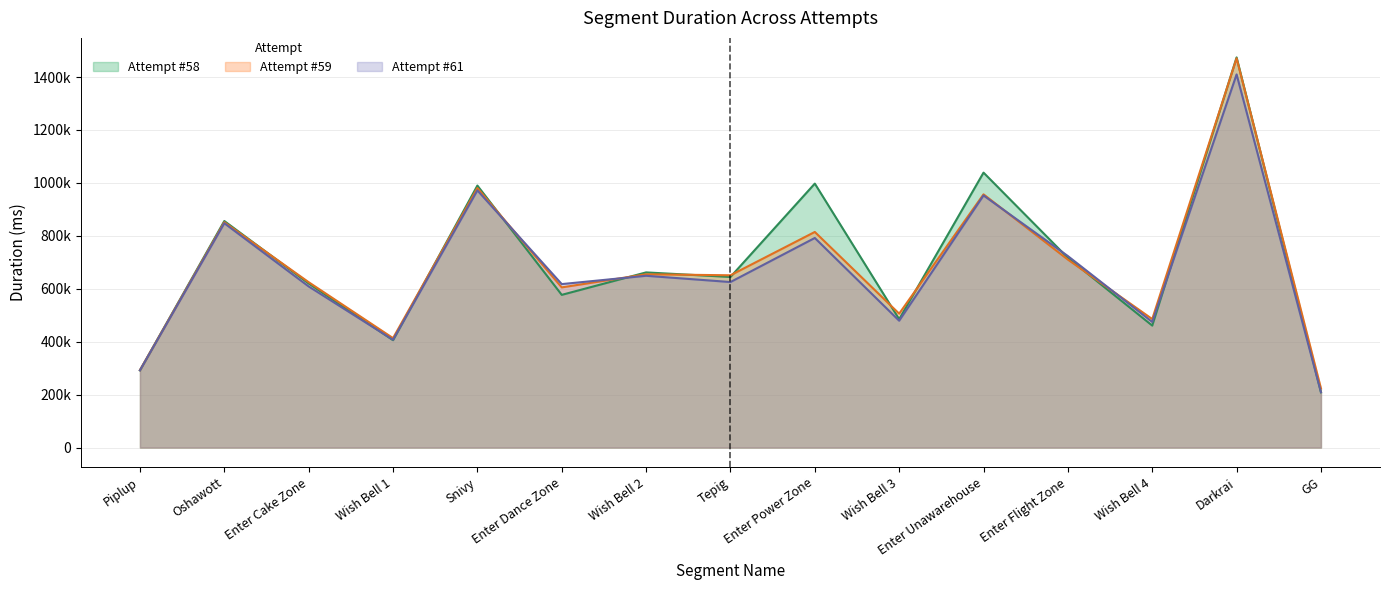

Reading left to right, what are all the values shown in this chart?

Attempt #58: 291791	856015	620128	405793	989878	577002	661856	644615	997356	485140	1038832	716760	460912	1474121	208784
Attempt #59: 292630	851449	624864	413539	980433	605231	654760	650952	814657	505932	956733	710294	485504	1470777	223499
Attempt #61: 292074	847630	608796	407286	971670	617682	649075	625441	791944	479315	952542	723569	474602	1409842	209592